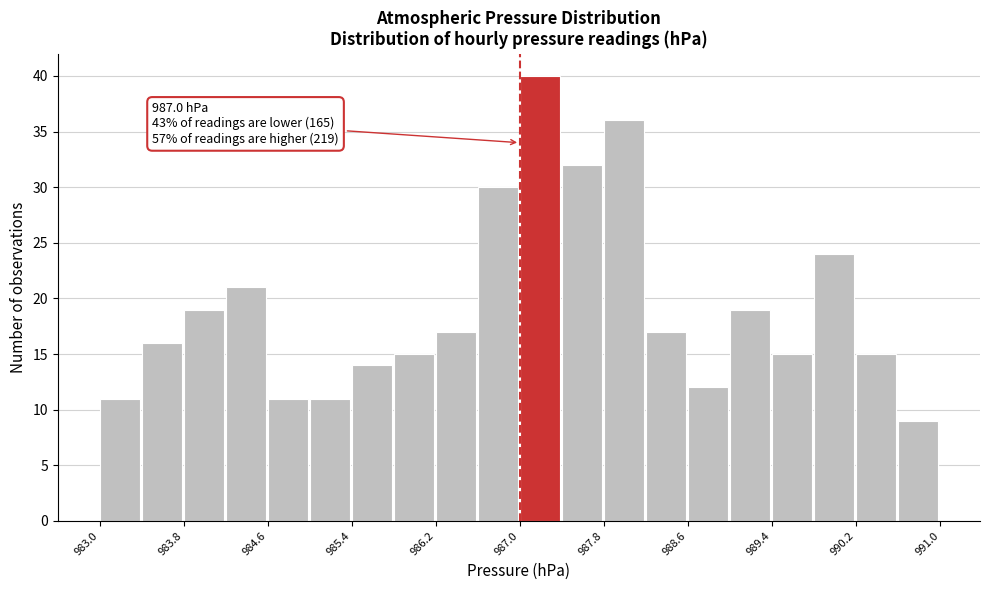

Over which range of the x-axis is the bar tallest?

987.0 to 987.4